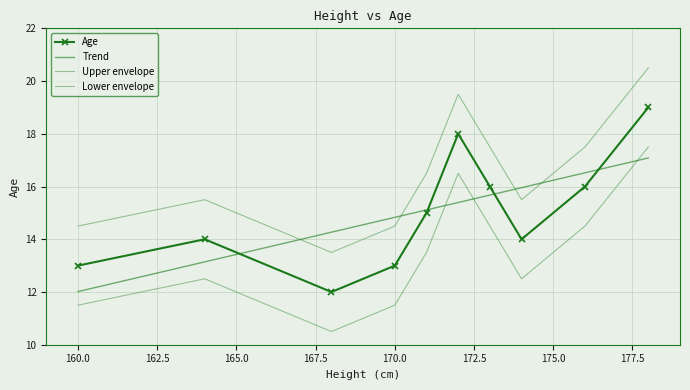

Reading left to right, extract all data points from this chart.

160=13	164=14	168=12	170=13	171=15	172=18	173=16	174=14	176=16	178=19